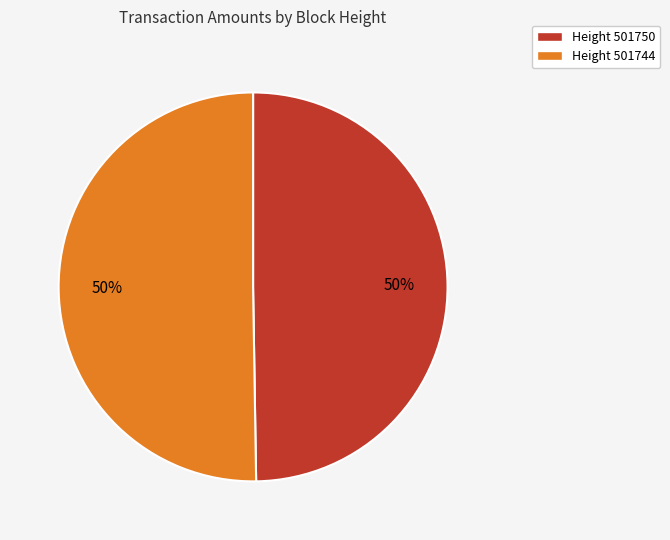

Combined, do Height 501744 and Height 501750 account for over 50%?

Yes